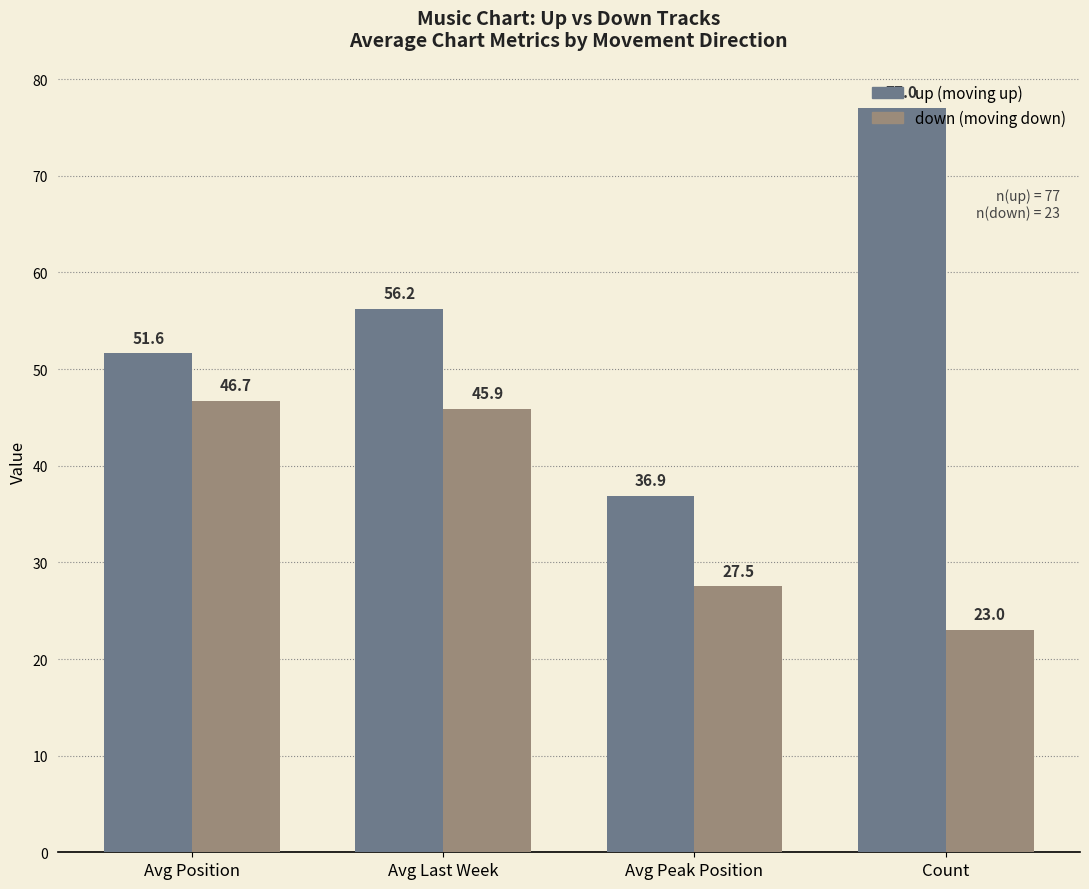

At which category is the sum across all series the highest?

Avg Last Week